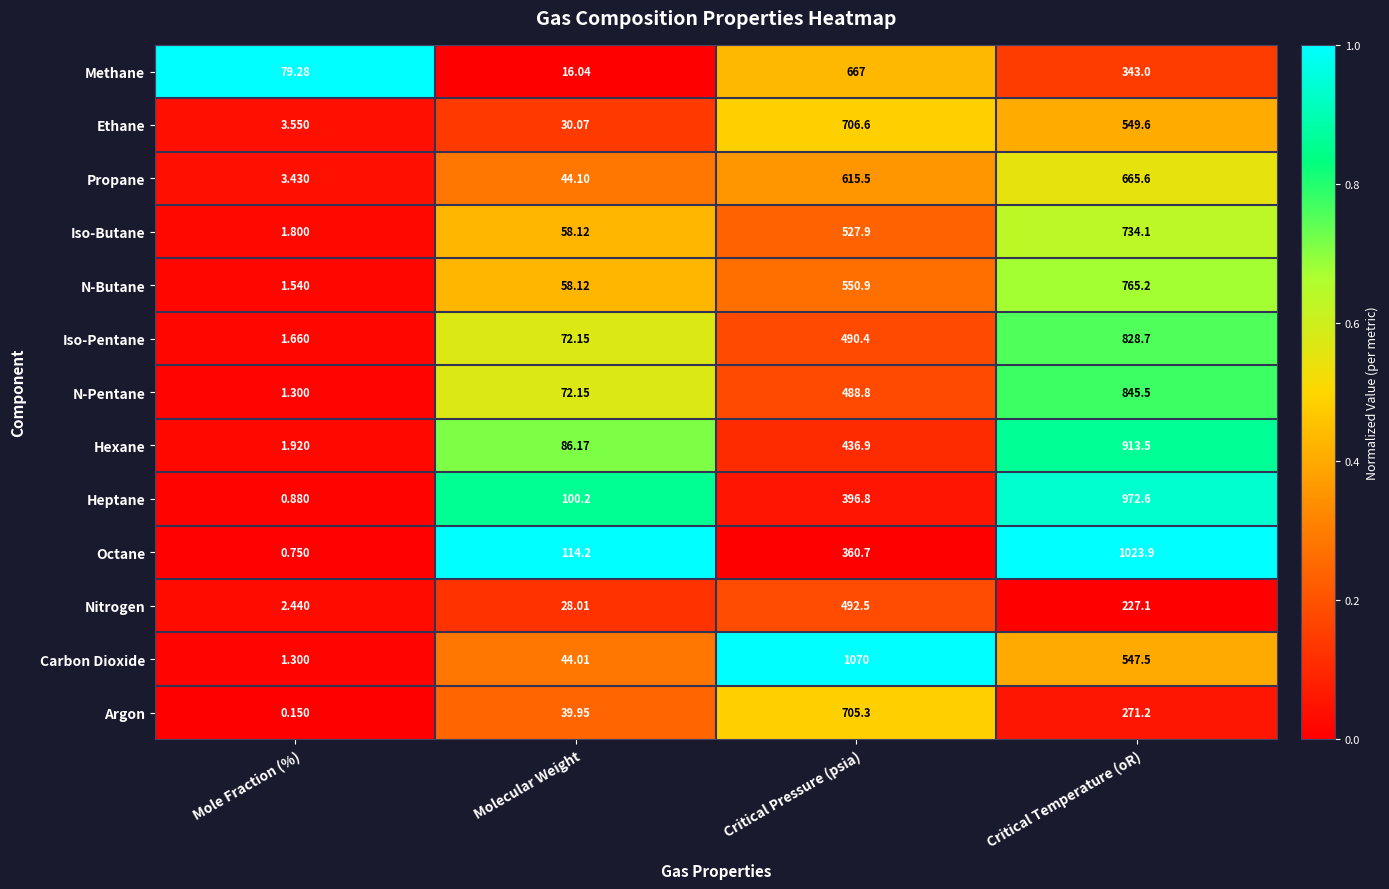

Rank the series at Critical Pressure (psia) from lowest to highest value.

Octane, Heptane, Hexane, N-Pentane, Iso-Pentane, Nitrogen, Iso-Butane, N-Butane, Propane, Methane, Argon, Ethane, Carbon Dioxide